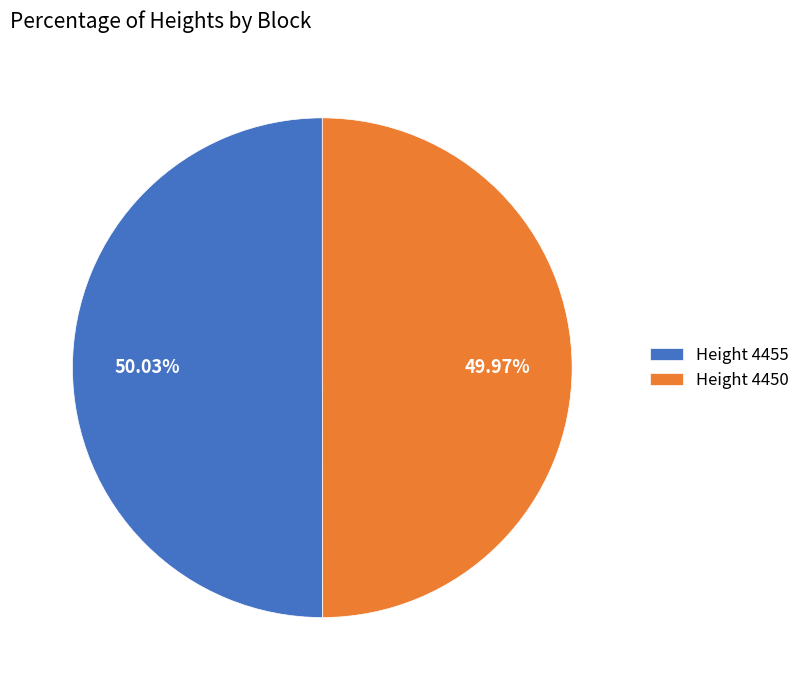

Approximately how many times larger is the value at Height 4455 compared to Height 4450?

1.0